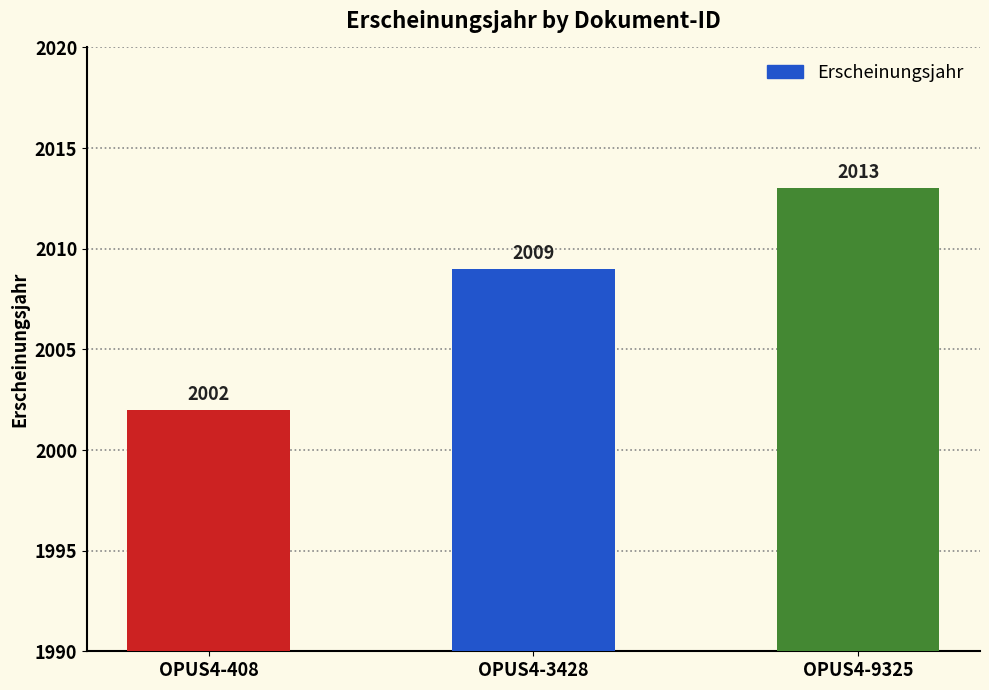

Between OPUS4-3428 and OPUS4-9325, which is larger?

OPUS4-9325